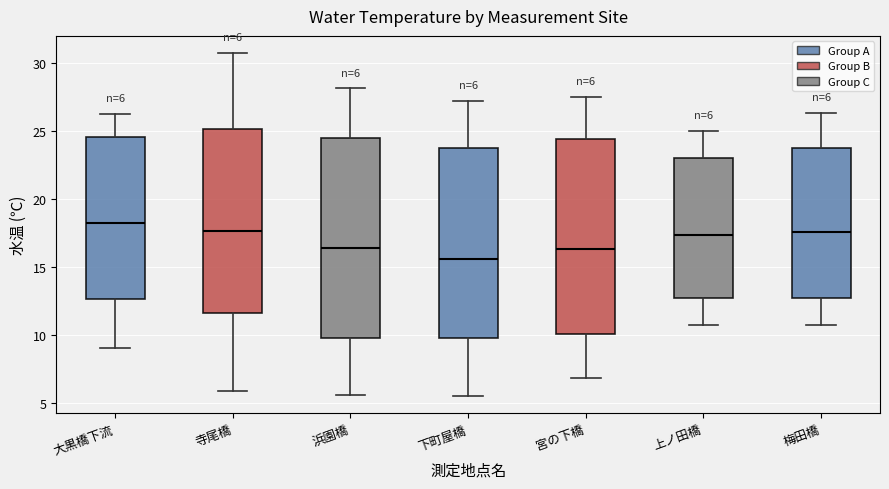

Which box has the highest median line?

大黒橋下流